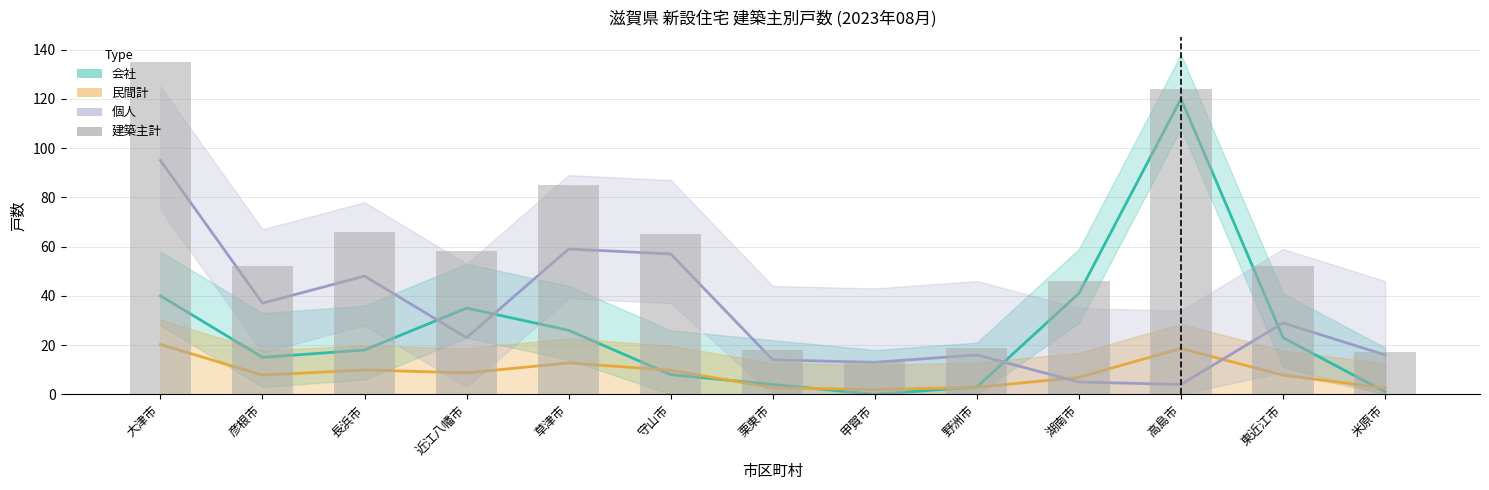

What is the label of the 3rd bar from the left?

長浜市